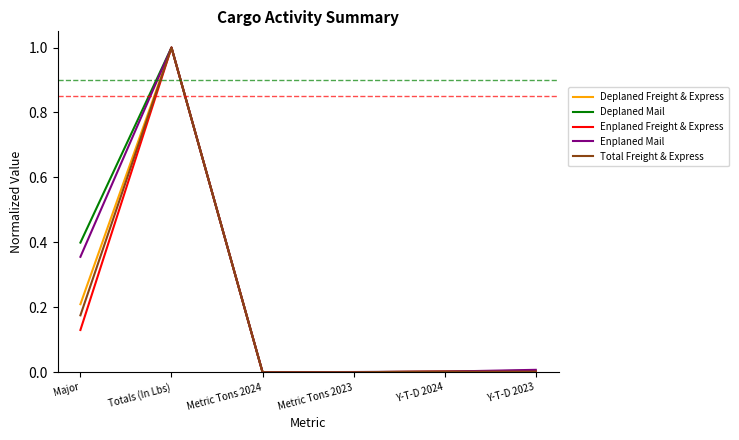

Count the number of data series in this chart.

5